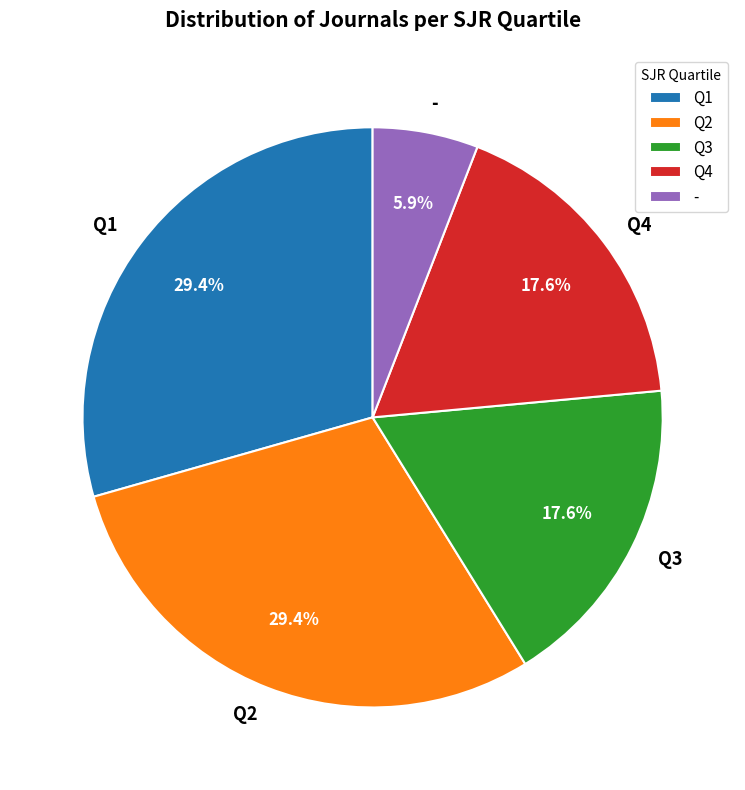

To the nearest percent, what is the combined percentage of Q4 and Q1?

47%